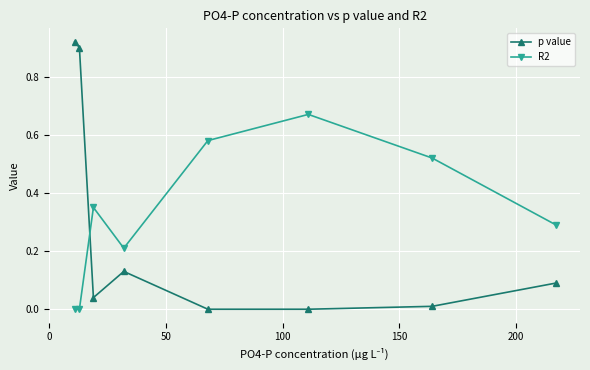

Which series has the widest spread of values?

p value